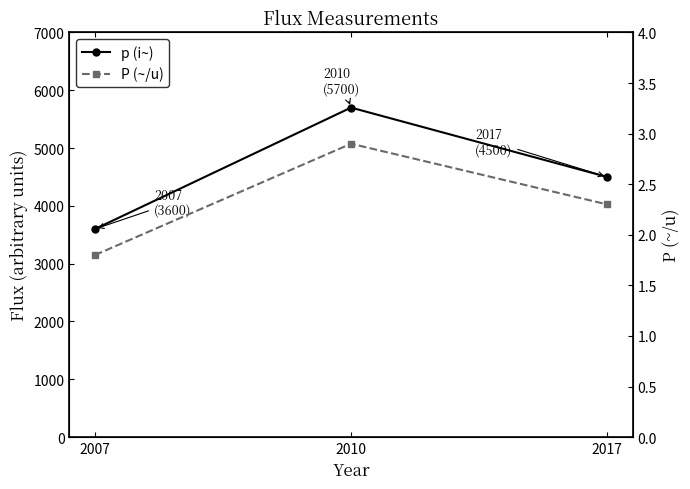

List the labels in order of P (~/u) value, largest first.

2010, 2017, 2007